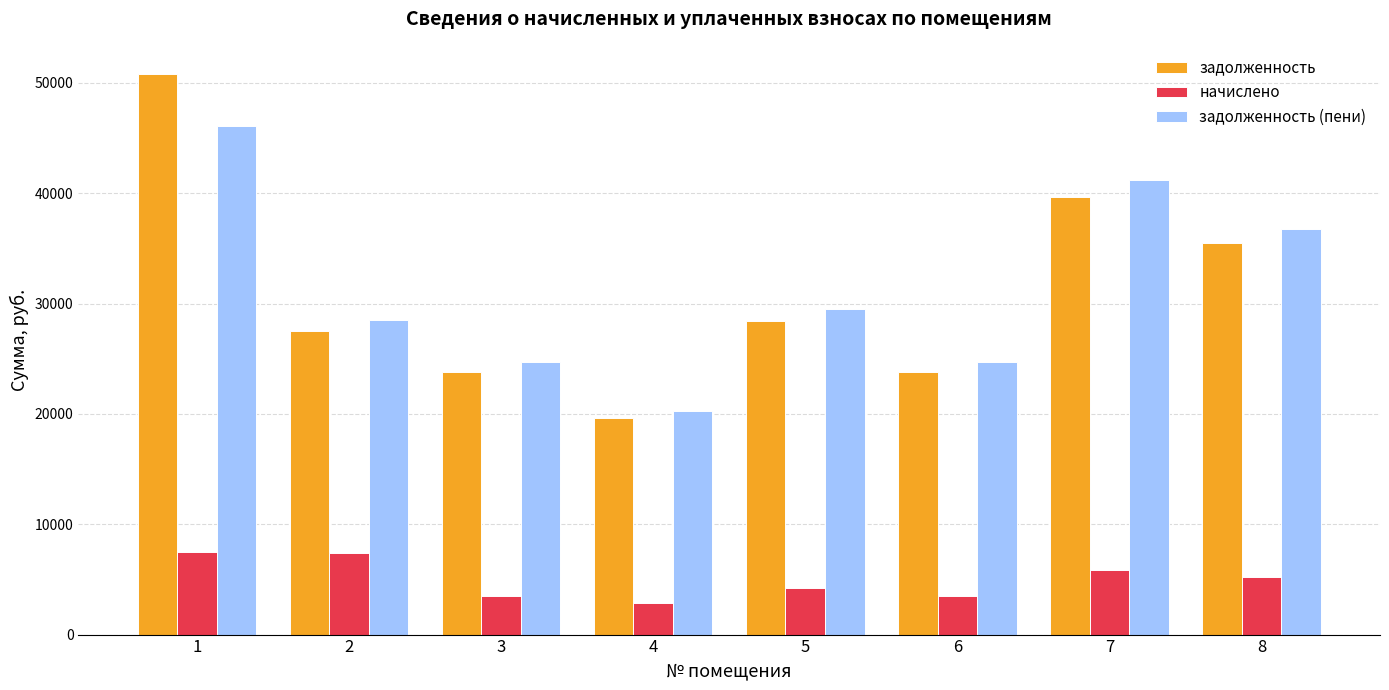

Rank the series by their maximum value, from highest to lowest.

задолженность, задолженность (пени), начислено